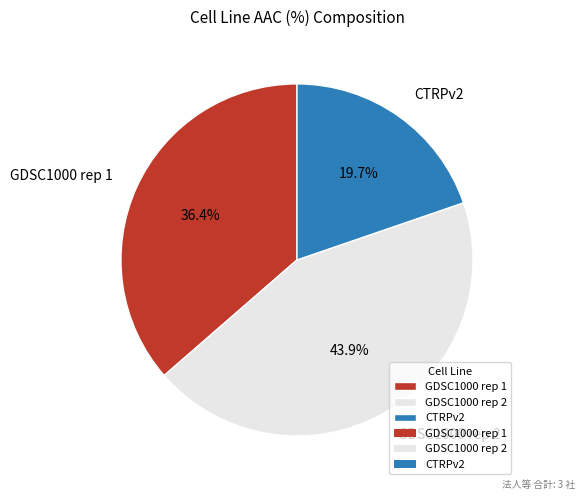

Rank the categories by value from highest to lowest.

GDSC1000 rep 2, GDSC1000 rep 1, CTRPv2